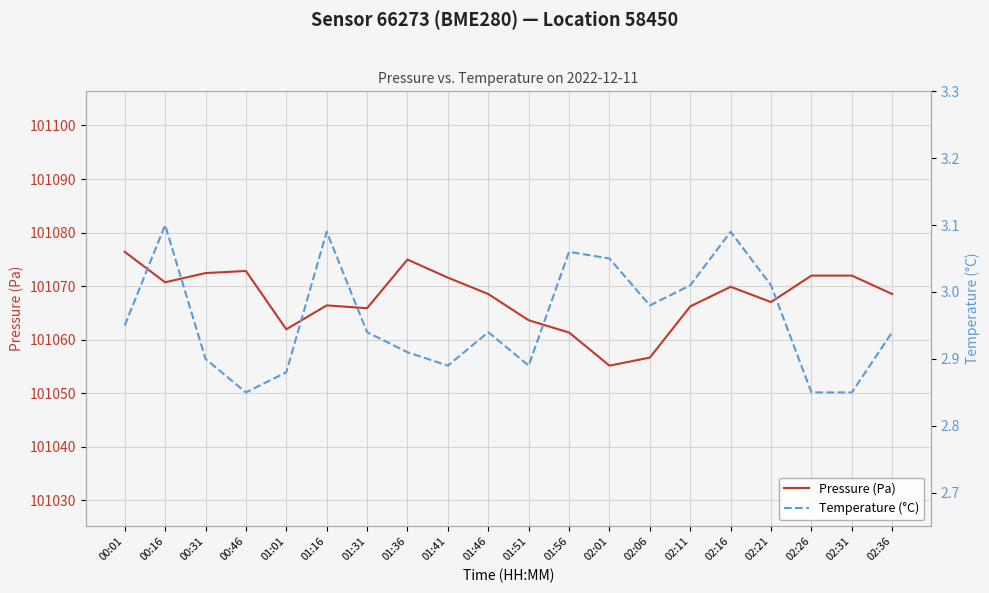

What is the difference between the second highest and second lowest values in the Temperature (°C) series?

0.2